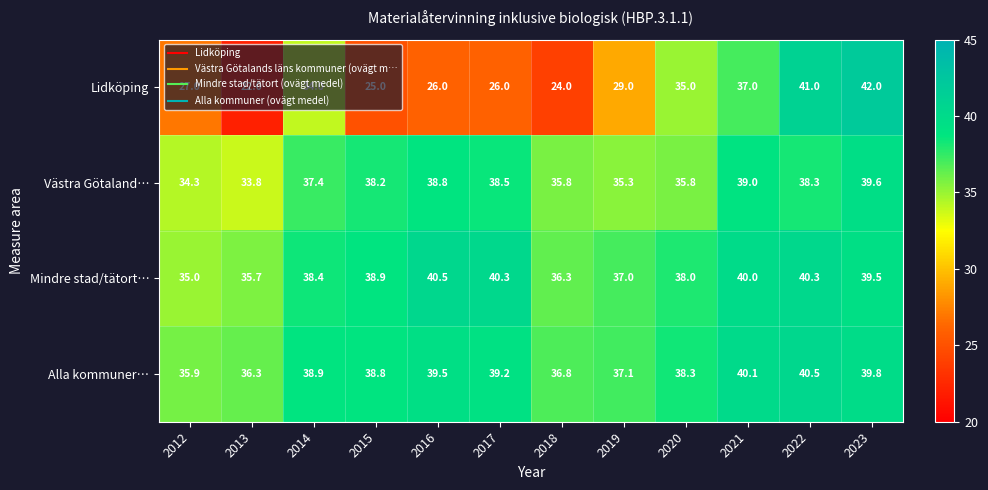

Which series has the largest range (max minus min)?

Lidköping